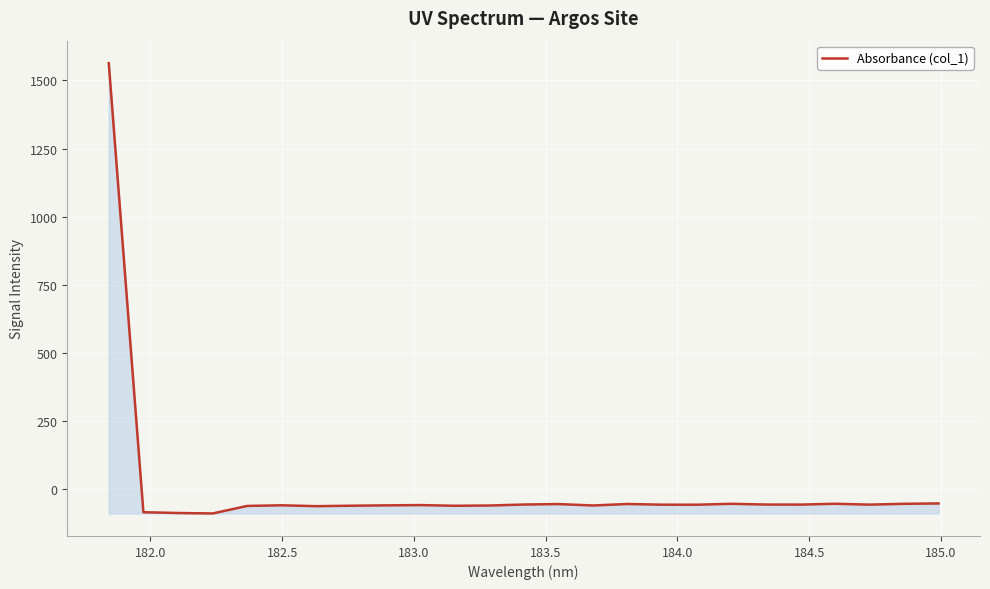

What is the difference between the maximum and second lowest values?

1651.5